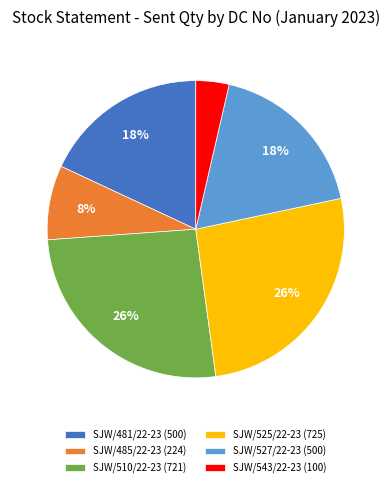

Approximately how many times larger is the value at SJW/481/22-23 (500) compared to SJW/527/22-23 (500)?

1.0